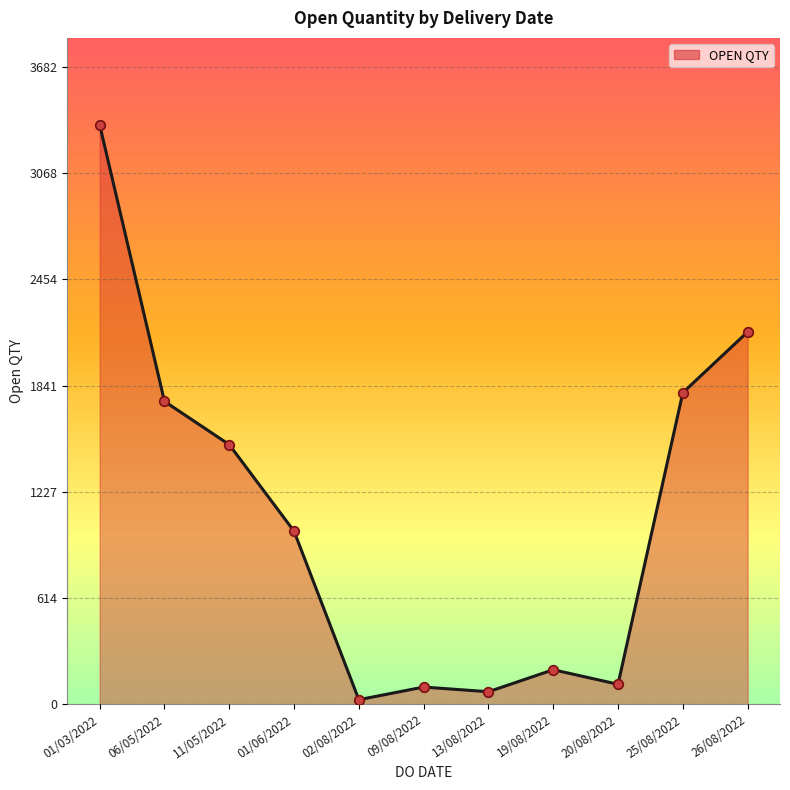

Which has a higher value, 06/05/2022 or 11/05/2022?

06/05/2022